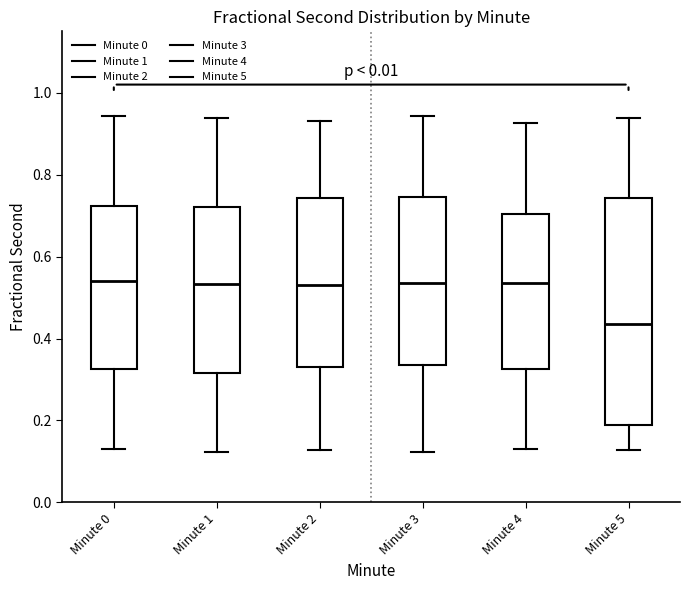

Reading left to right, read every box against the y-axis: the position of its median line, the range the box covers, and the ends of its whiskers. The values are not printed on the chart, so give them approximately, as read against the axis.

Minute 0: median 0.54, box 0.32 to 0.72, whiskers 0.14 to 0.94
Minute 1: median 0.54, box 0.32 to 0.72, whiskers 0.12 to 0.94
Minute 2: median 0.54, box 0.32 to 0.74, whiskers 0.12 to 0.94
Minute 3: median 0.54, box 0.34 to 0.74, whiskers 0.12 to 0.94
Minute 4: median 0.54, box 0.32 to 0.70, whiskers 0.14 to 0.92
Minute 5: median 0.44, box 0.18 to 0.74, whiskers 0.12 to 0.94